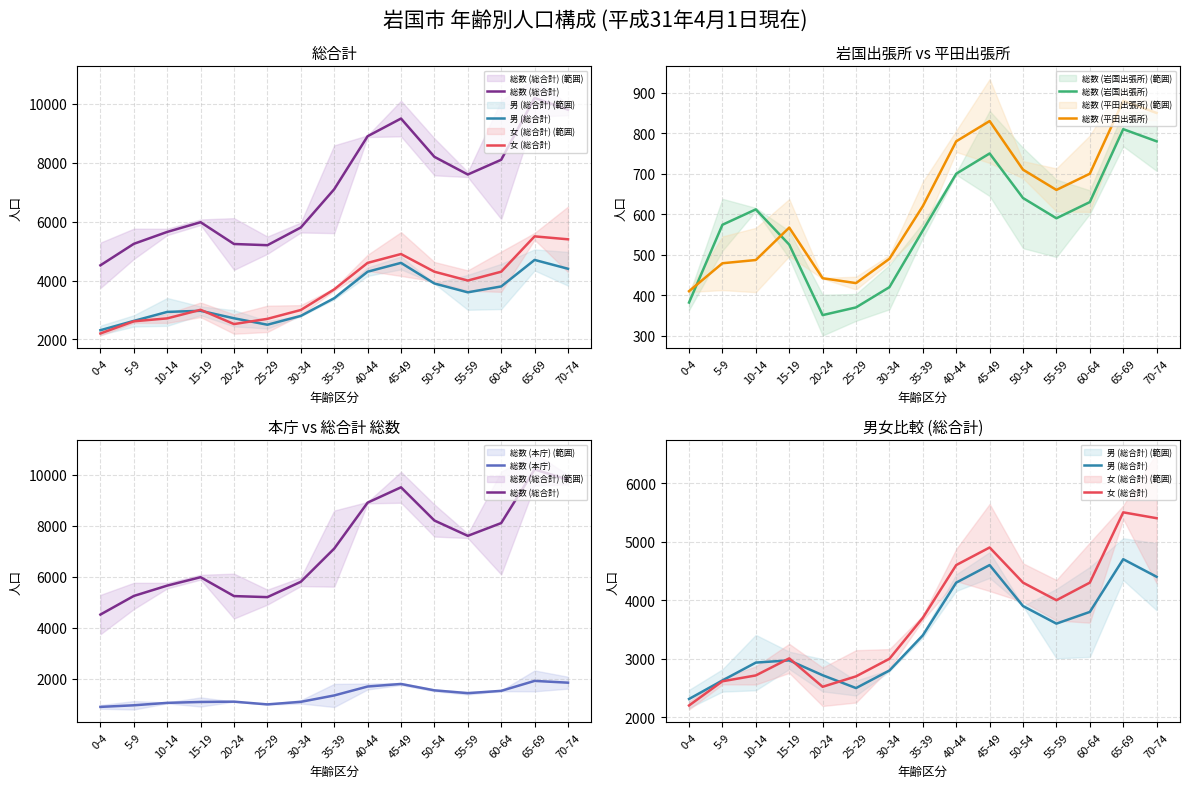

What is the sum of the 総数 (本庁) values at 25-29 and 45-49?

2800